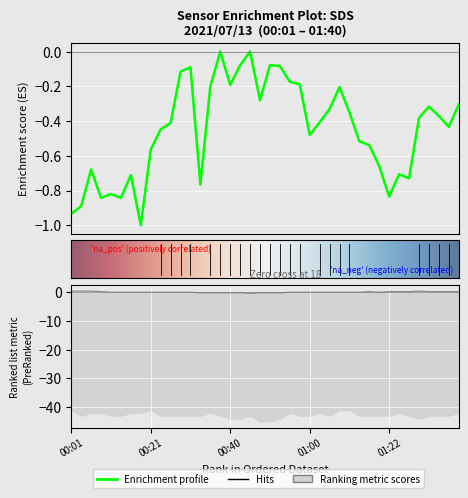

At which label does SDS_P1 reach its minimum?

00:18